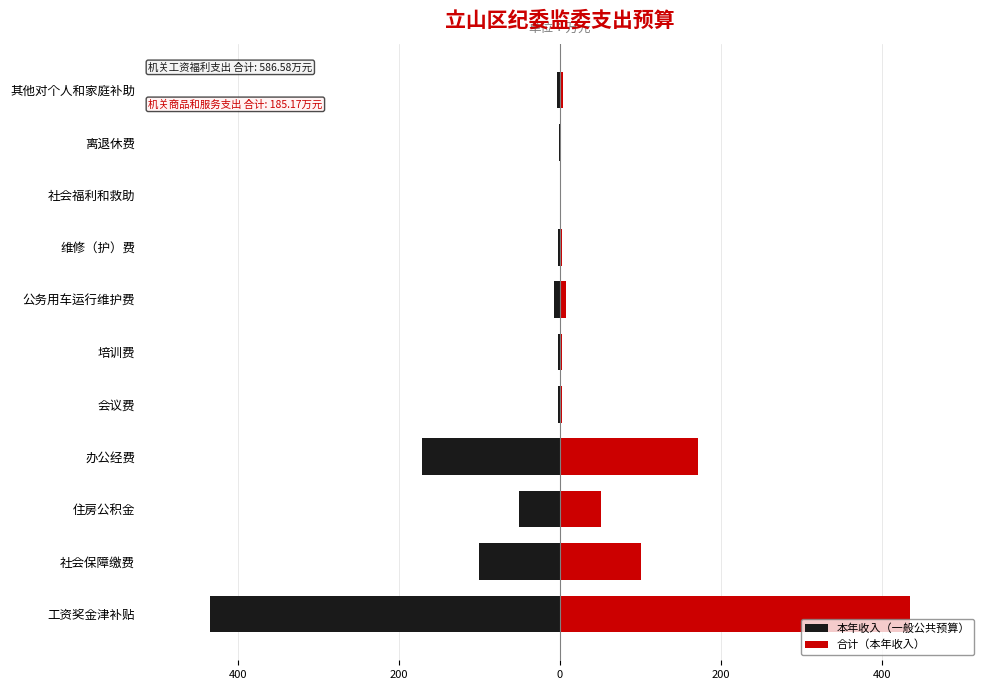

How many bars are there in total?

22